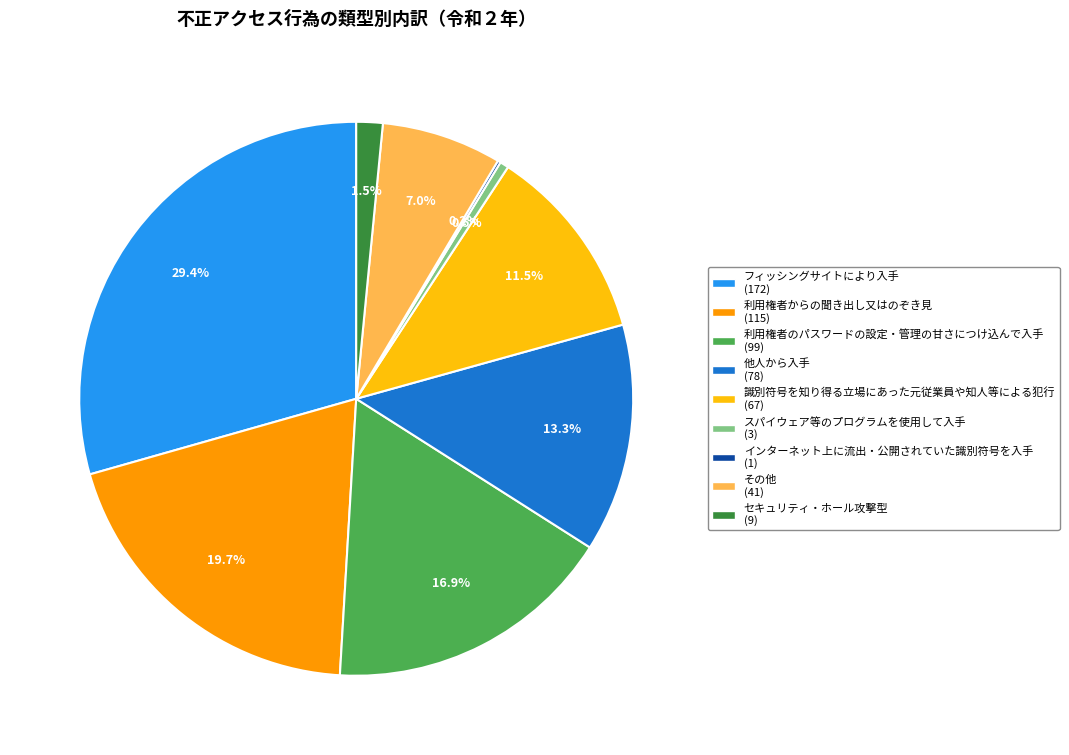

What percentage is NOT represented by 利用権者のパスワードの設定・管理の甘さにつけ込んで入手?

83.1%